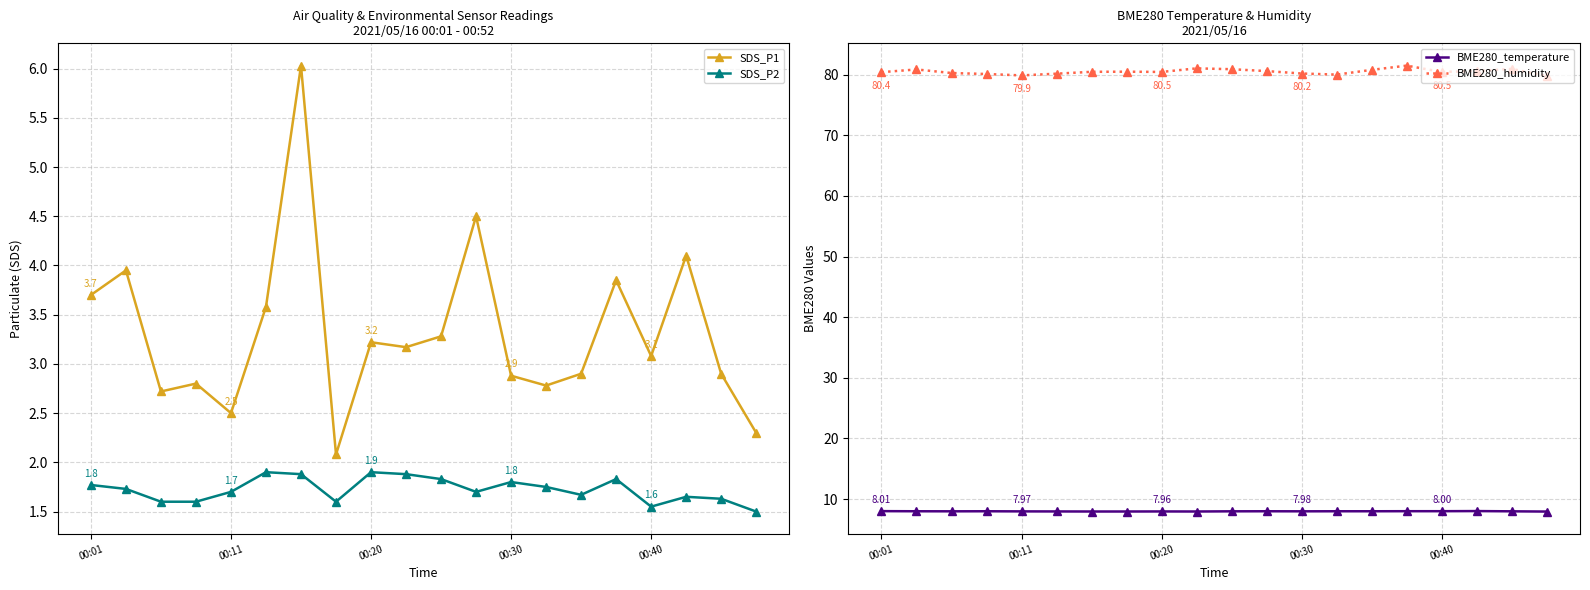

What is the value of the BME280_temperature point at the 10th from the left?

8.0